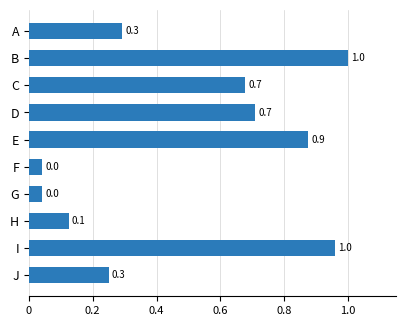

What is the value of the 1st bar from the top?

0.3